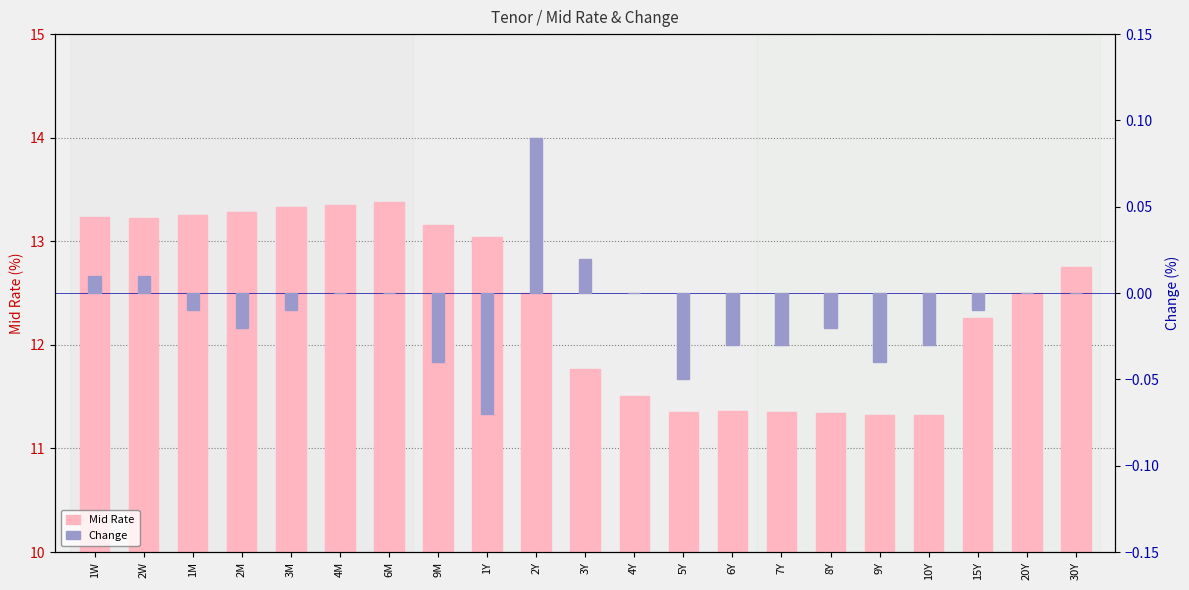

The value of Mid Rate at 9M is 6.4. True or false?

False